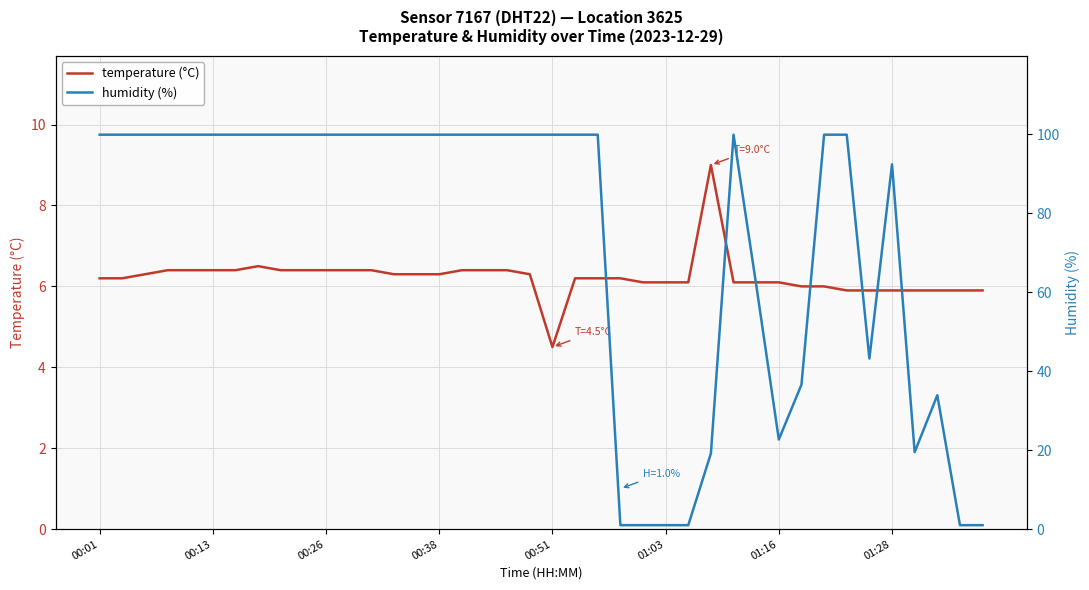

Is this an area chart (filled region under the line)?

No